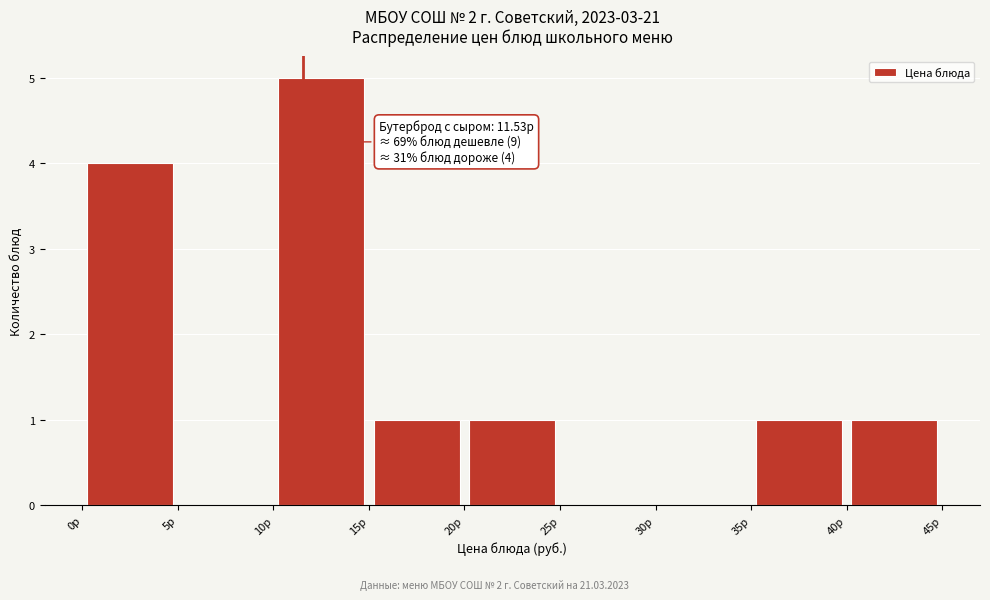

Over which range of the x-axis is the bar tallest?

10 to 15